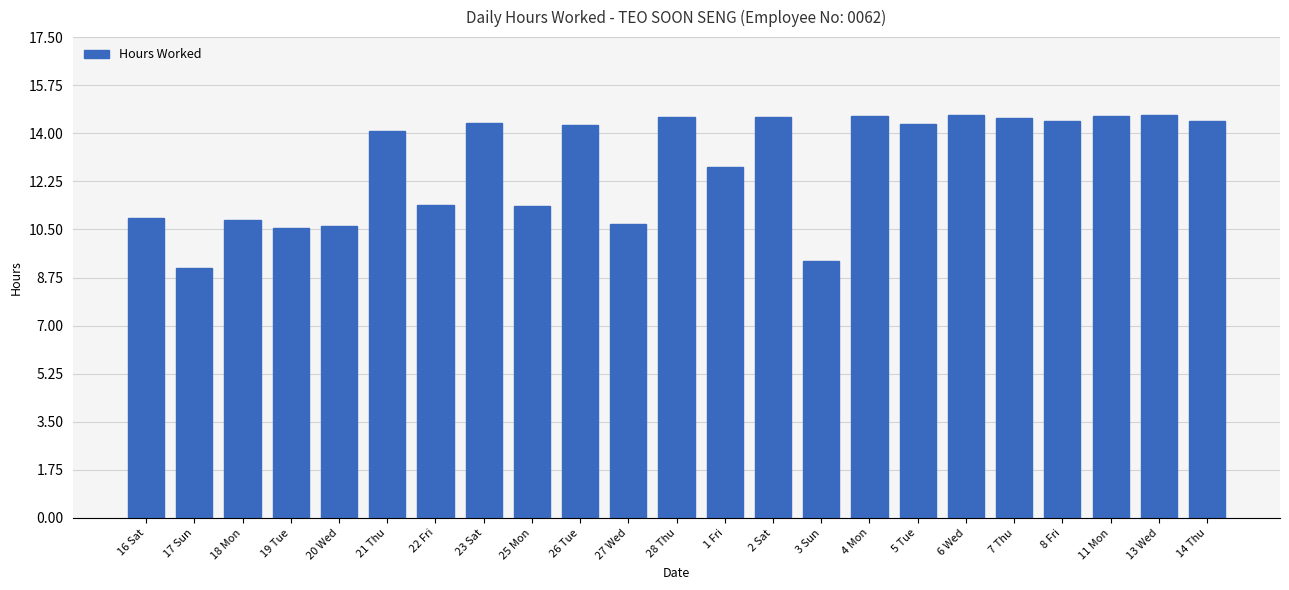

The chart shows a value of 10.5 at 19 Tue. True or false?

True